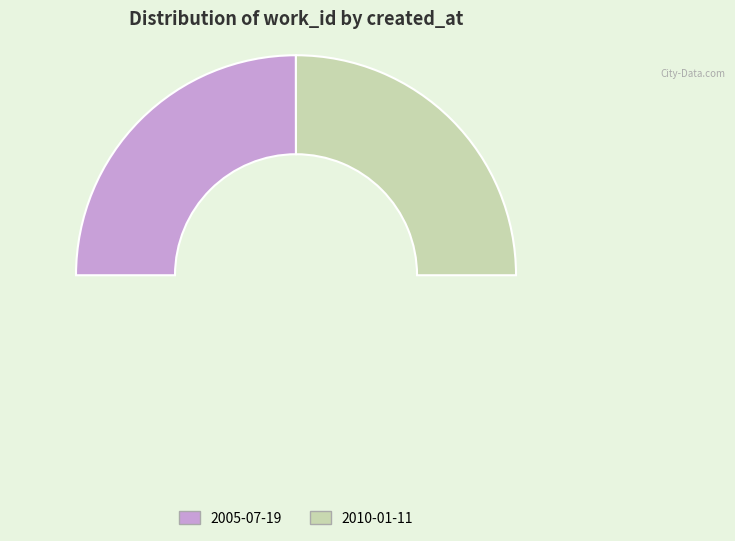

How much of the chart is everything except 2010-01-11?

50.0%